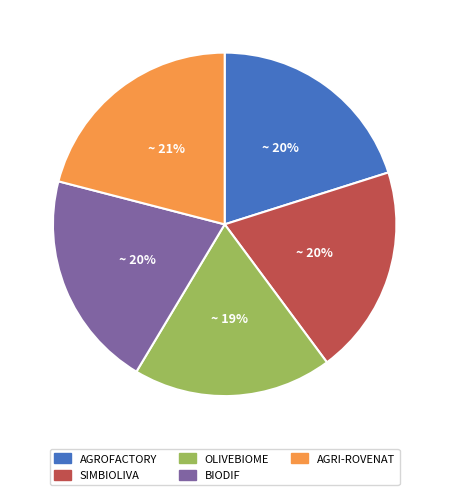

Approximately how many times larger is the value at BIODIF compared to AGRI-ROVENAT?

1.0